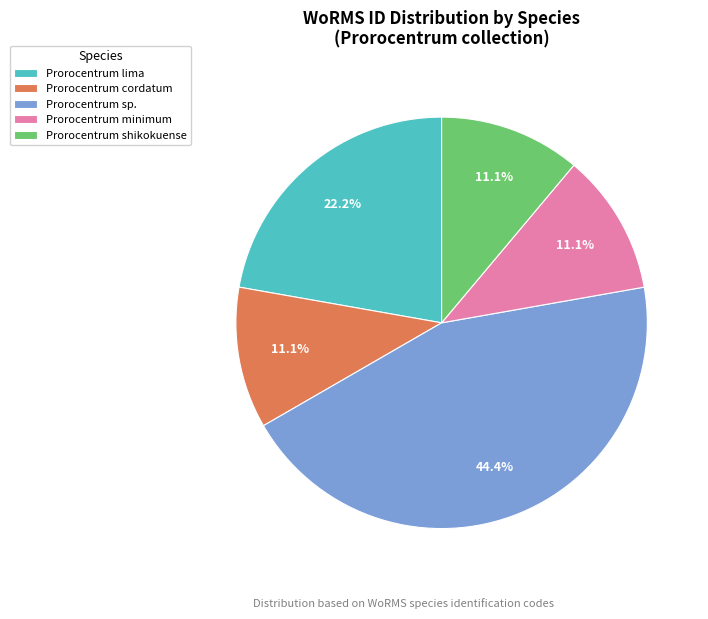

Is there any slice that represents more than half of the pie?

No